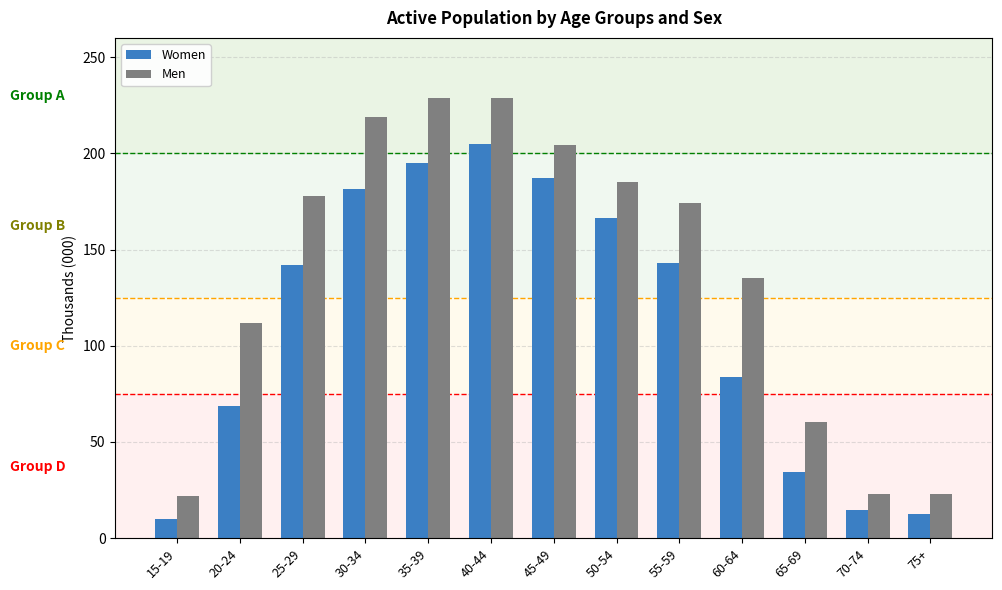

What is the spread (max minus min) of values at 30-34?

37.4